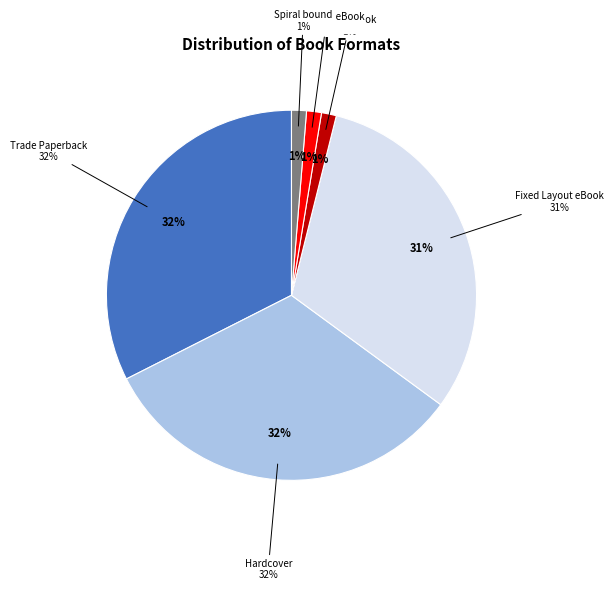

Rank the categories by value from lowest to highest.

Board Book, Enhanced eBook, Spiral bound, Fixed Layout eBook, Trade Paperback, Hardcover